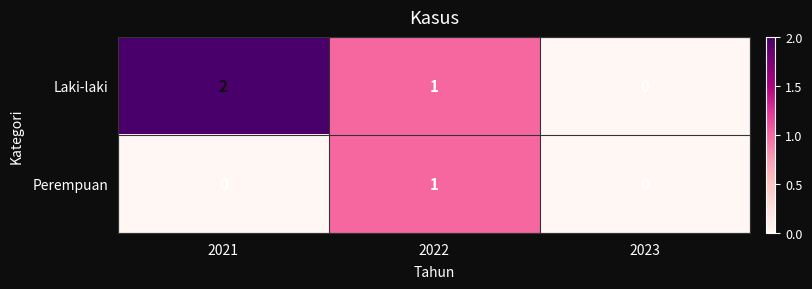

Rank the series by their maximum value, from lowest to highest.

Perempuan, Laki-laki